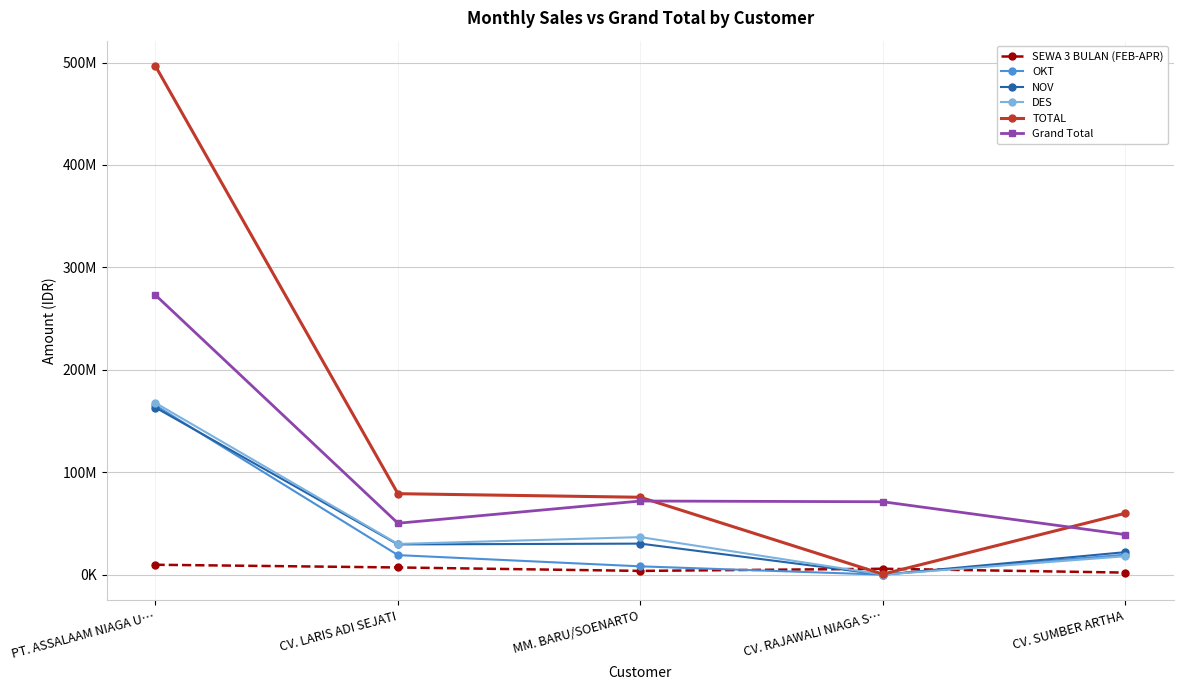

True or false: Grand Total has more than 1 points higher than both neighbors.

False